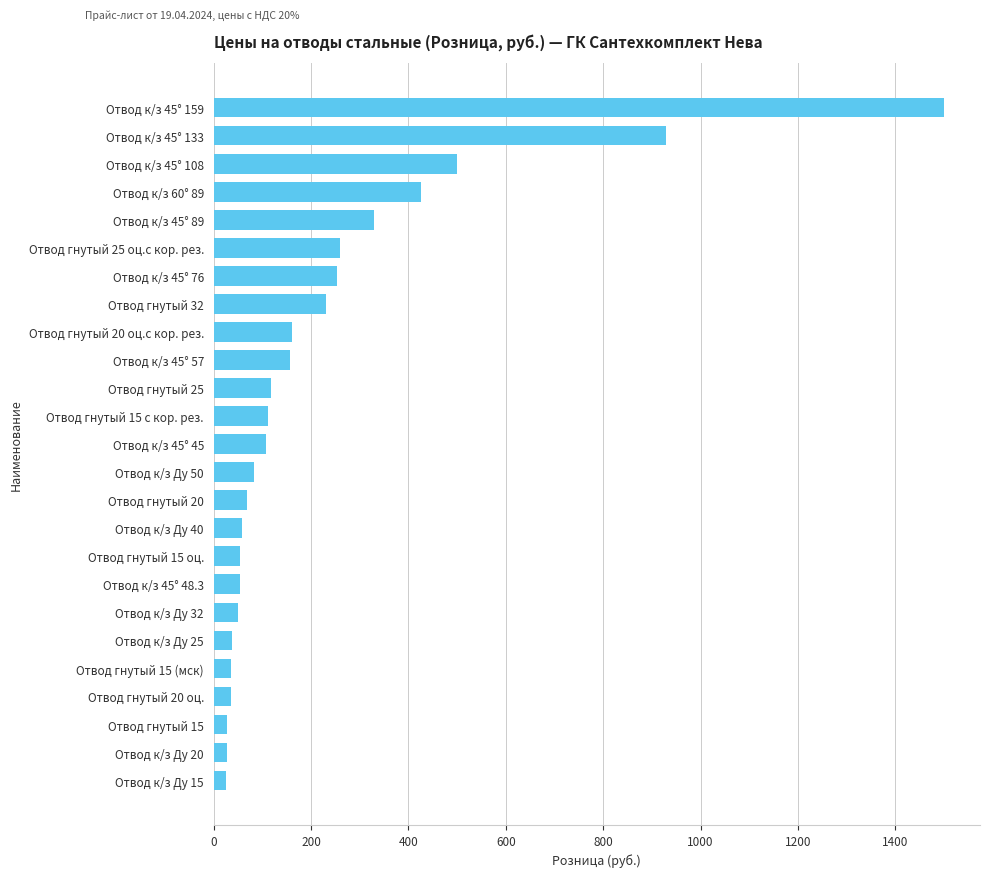

Count the number of categories in the chart.

25